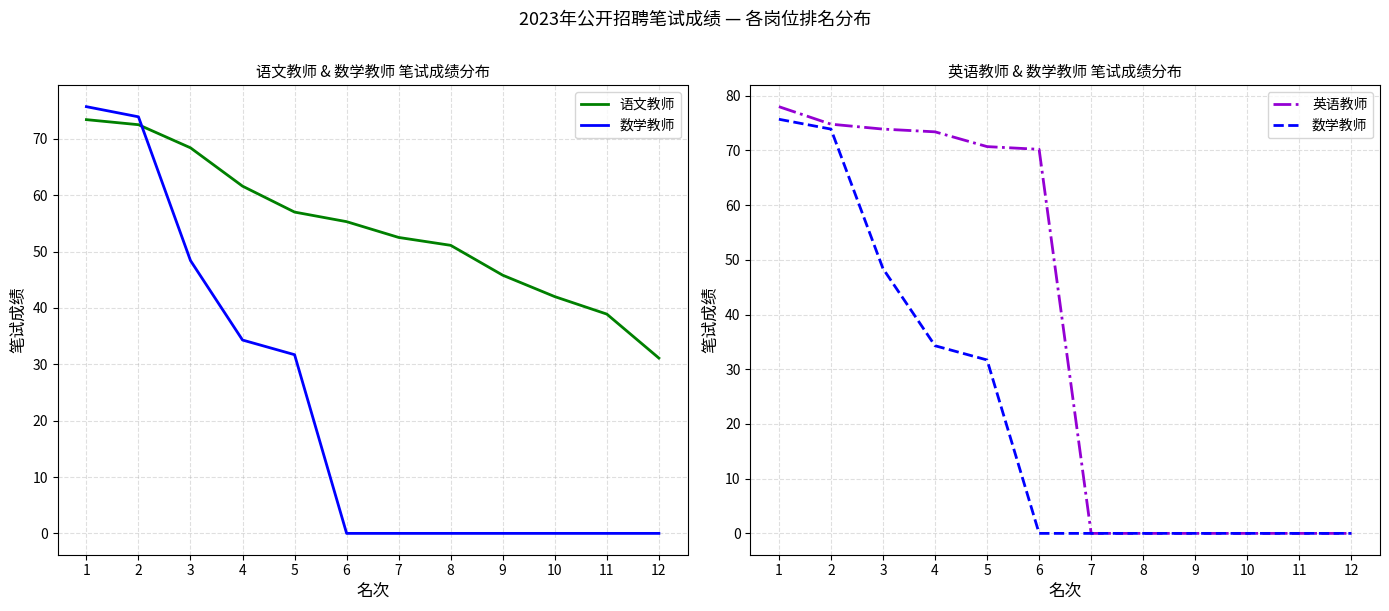

The 语文教师 series shows 30.4 at 8. True or false?

False